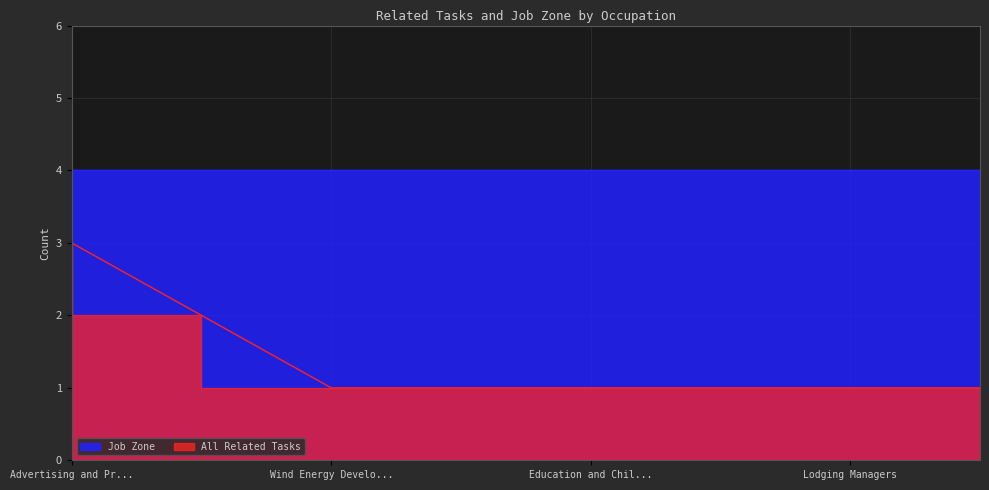

True or false: the data has more than 1 interior local peaks.

False